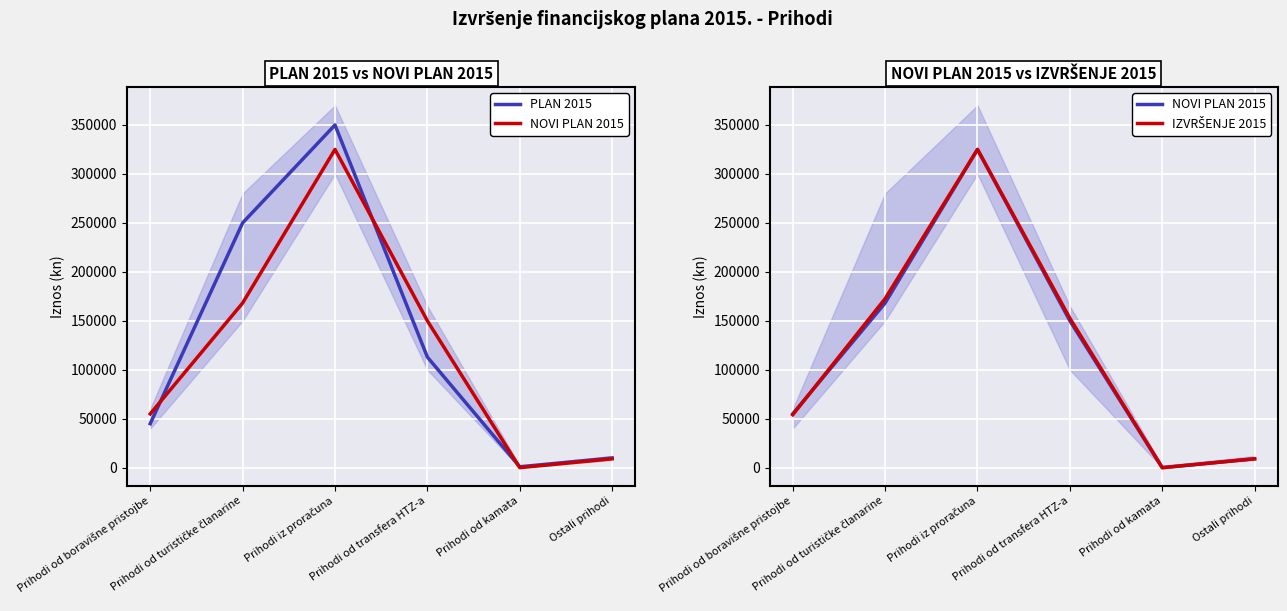

How many lines are shown in the chart?

3